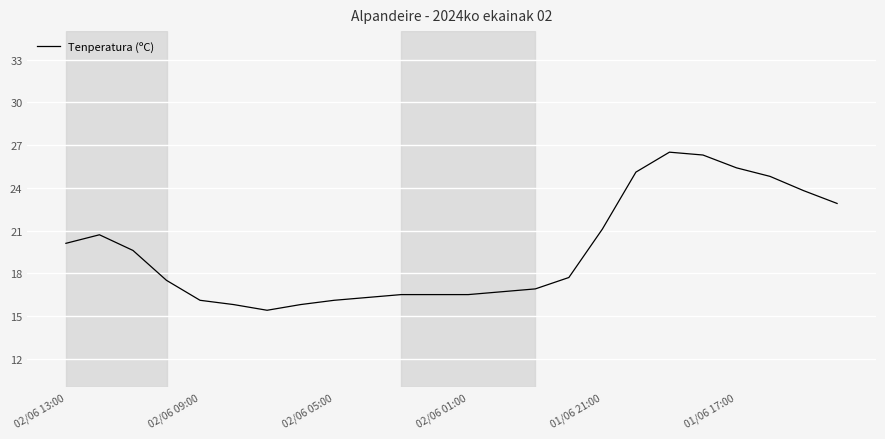

What is the smallest value displayed?

15.4